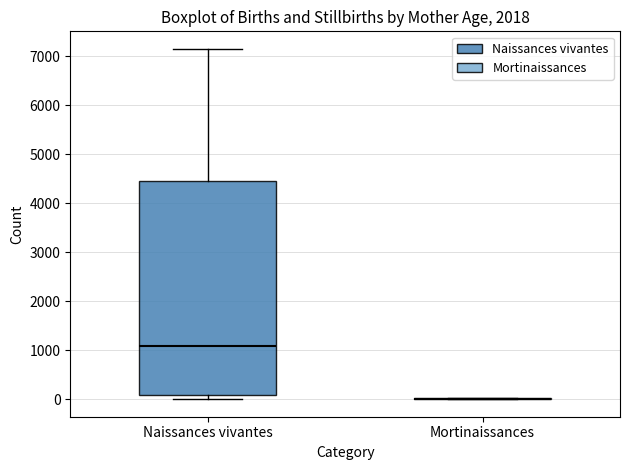

Comparing the boxes themselves (not the whiskers), which one is the tallest?

Naissances vivantes